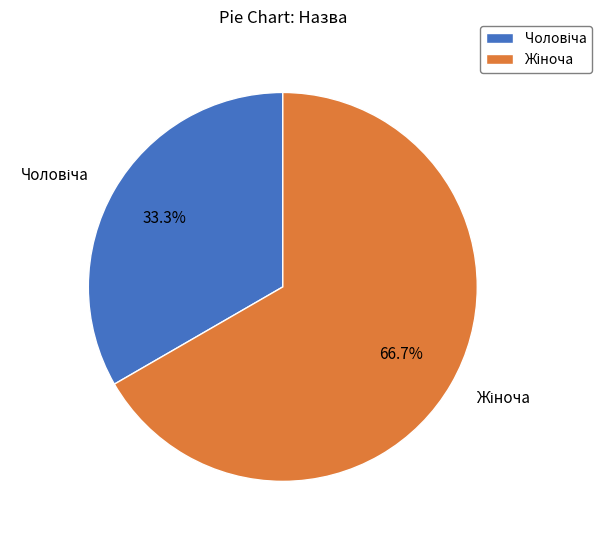

To the nearest percent, what is the average slice percentage?

50%